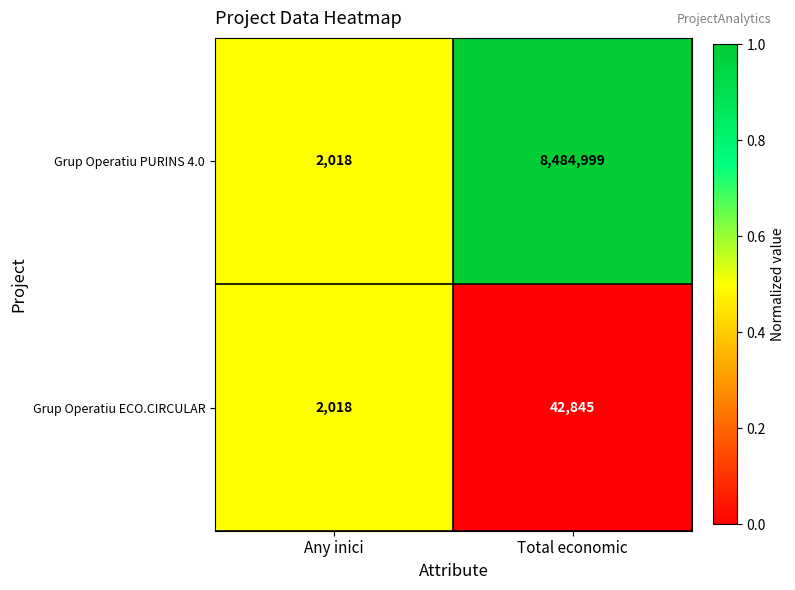

How many series are shown in this chart?

2